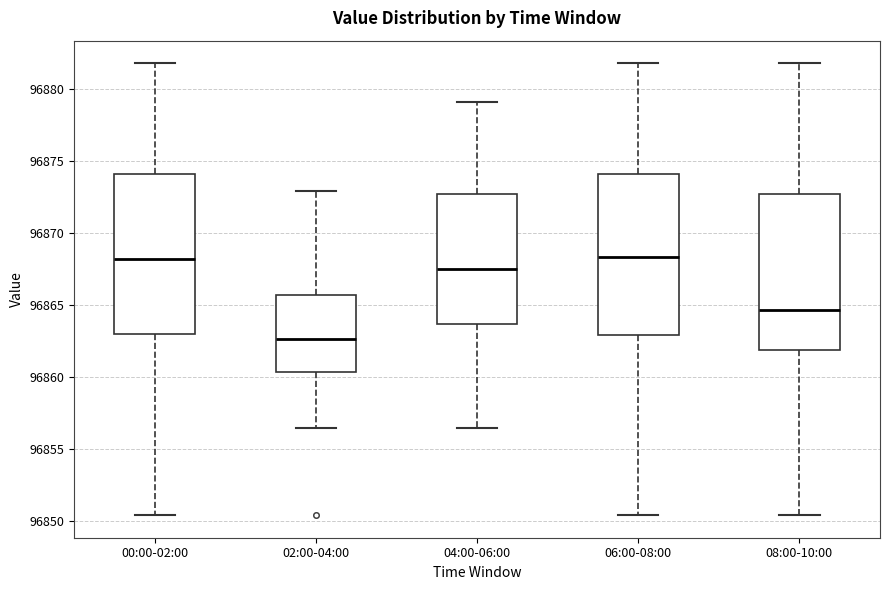

Where does the lower whisker of the box for 04:00-06:00 end on the y-axis? The values are not printed on the chart, so give them approximately, as read against the axis.

96856.5